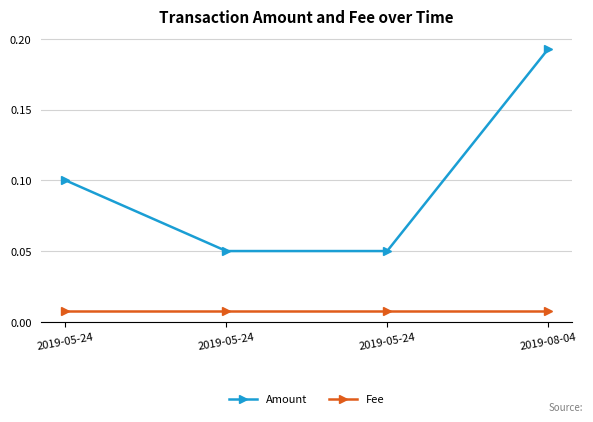

Is this an area chart (filled region under the line)?

No